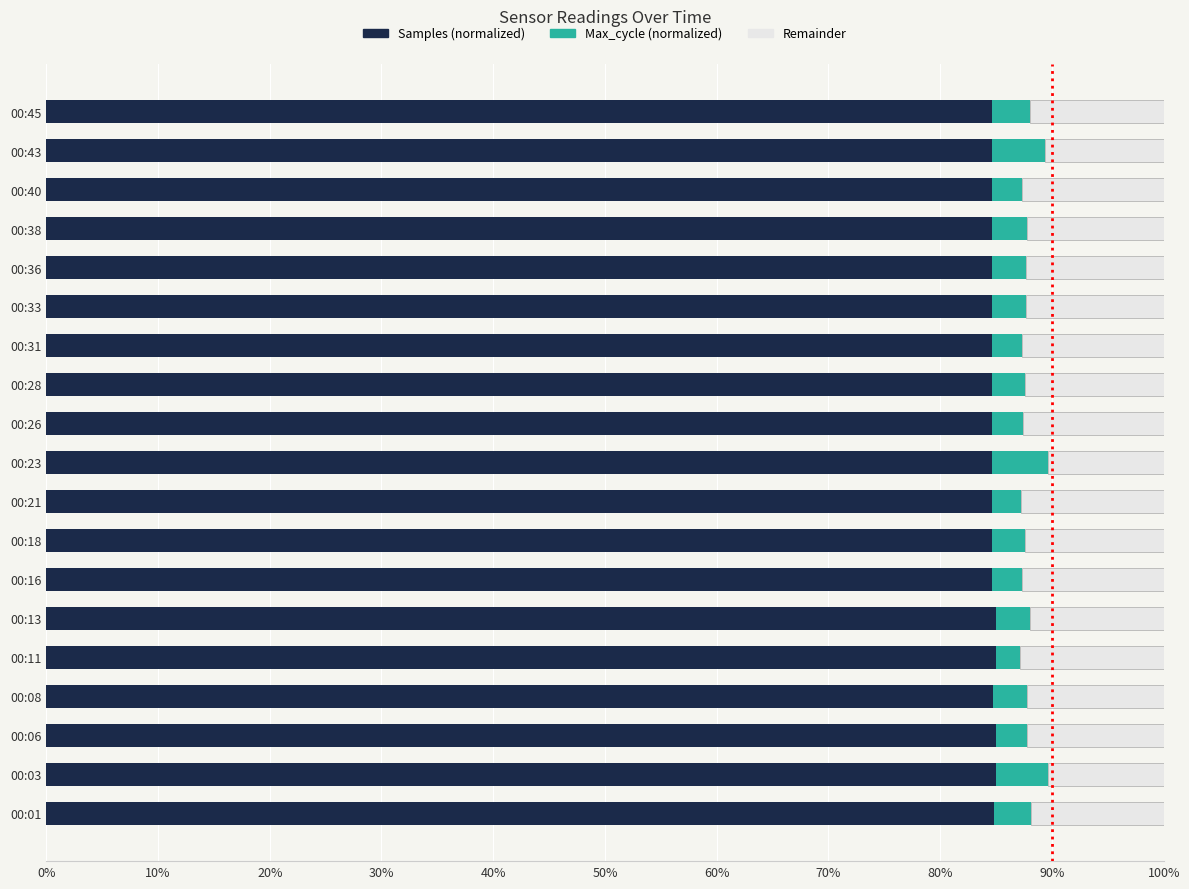

The value of Samples (normalized) at 00:43 is 84.6. True or false?

True